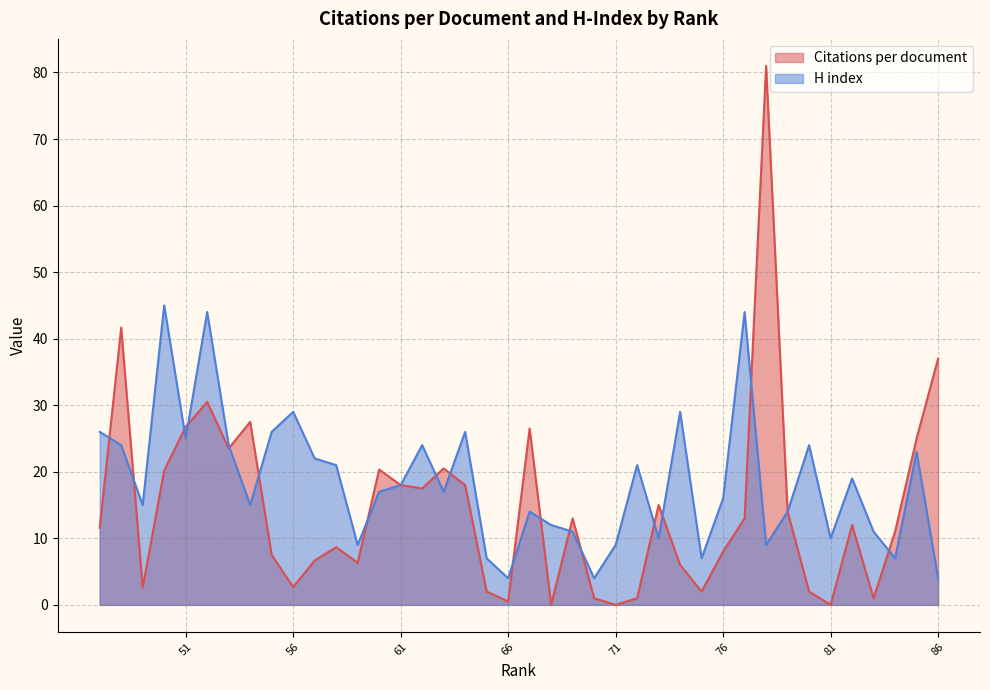

At how many categories does at least one series exceed 1?

40